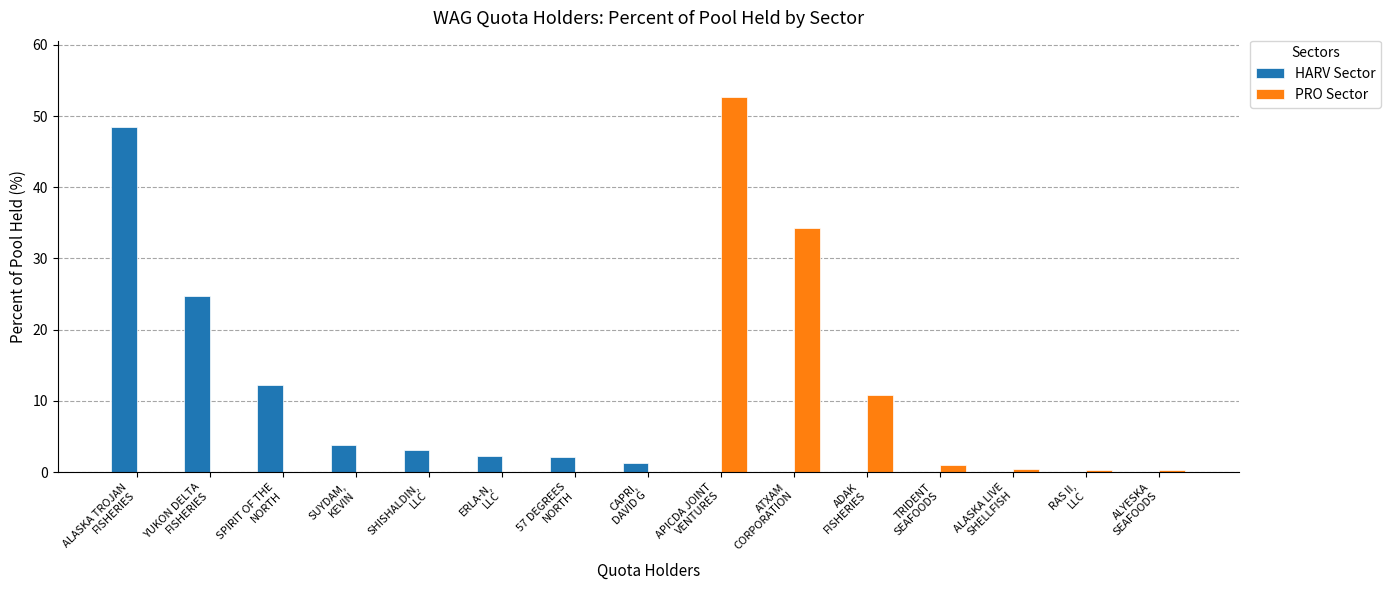

What is the greatest value displayed?

52.7